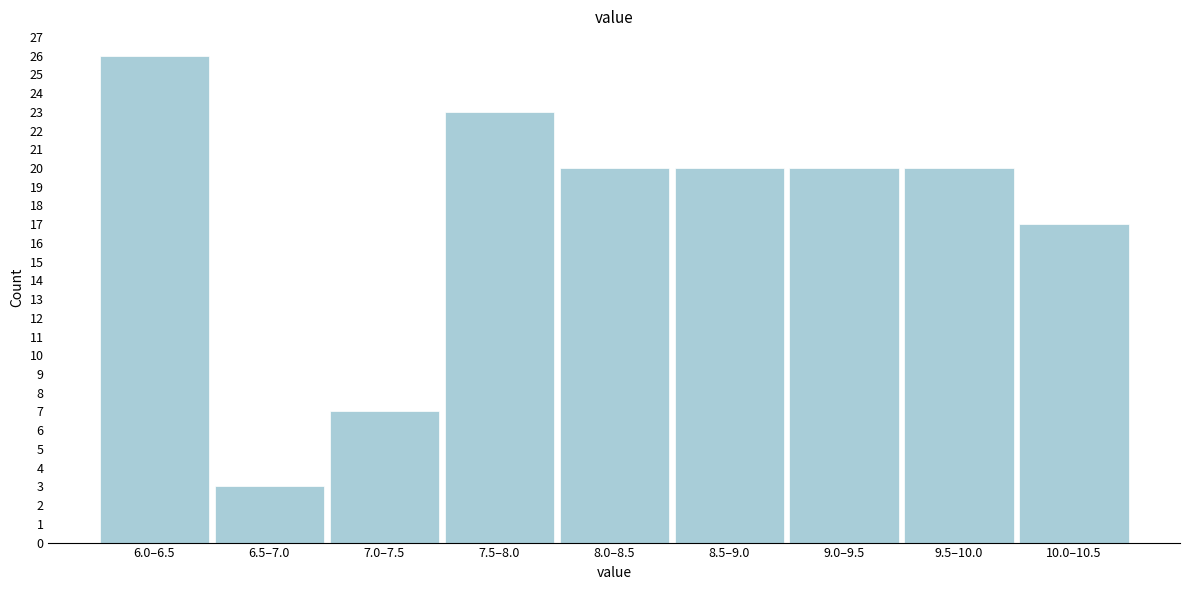

Reading left to right, list all the values displayed in this chart.

26	3	7	23	20	20	20	20	17